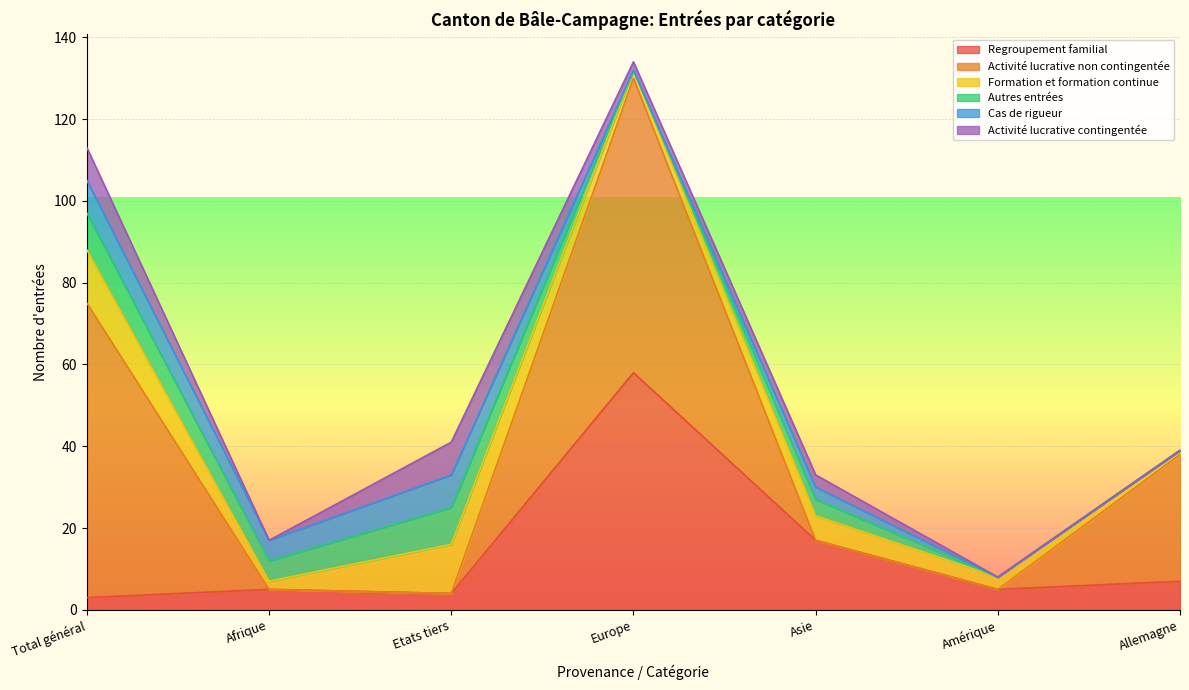

Which category has the highest value across all series?

Total général